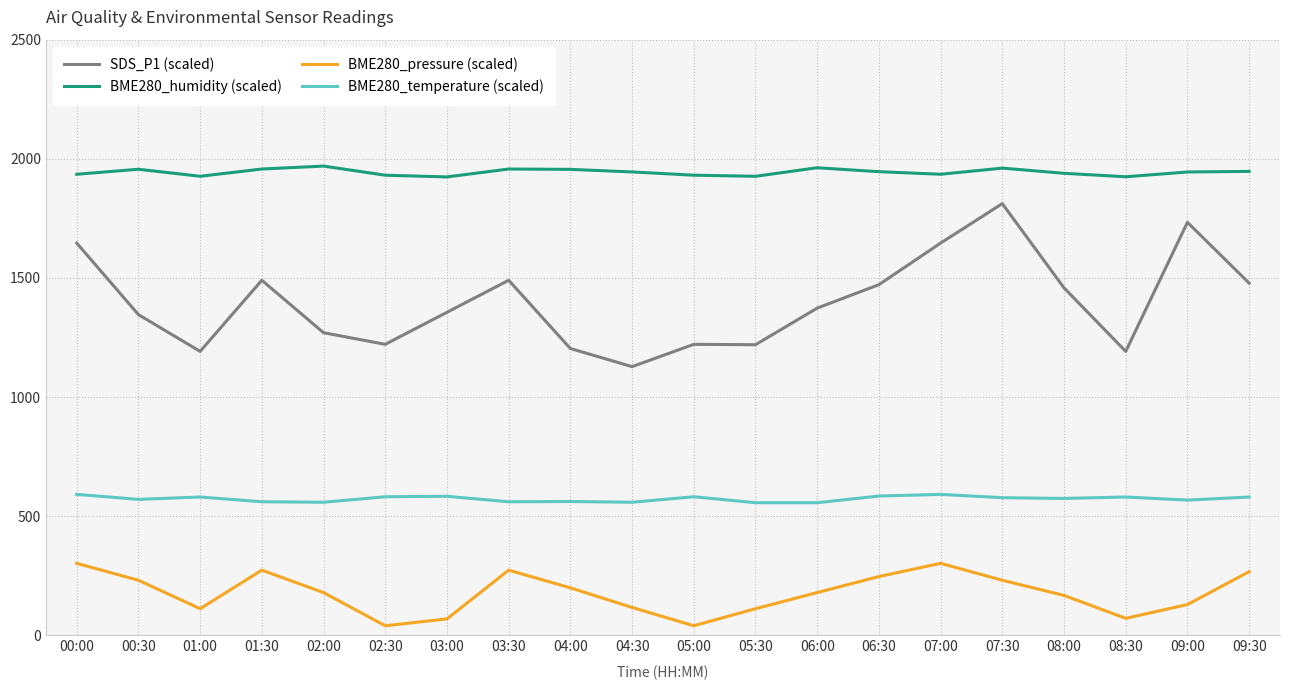

Which series changed the most between 06:30 and 07:30?

SDS_P1 (scaled)